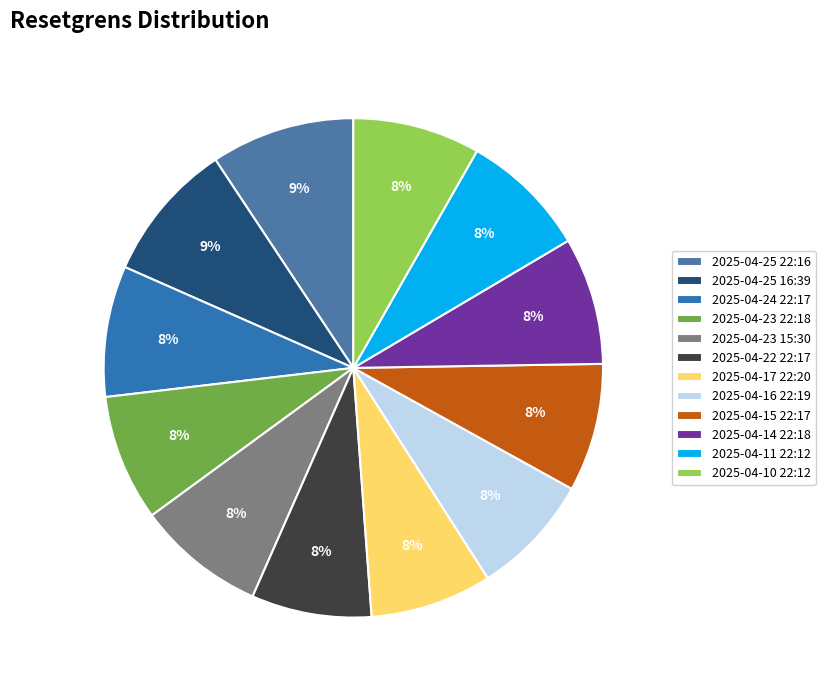

Count the number of slices in the pie.

12